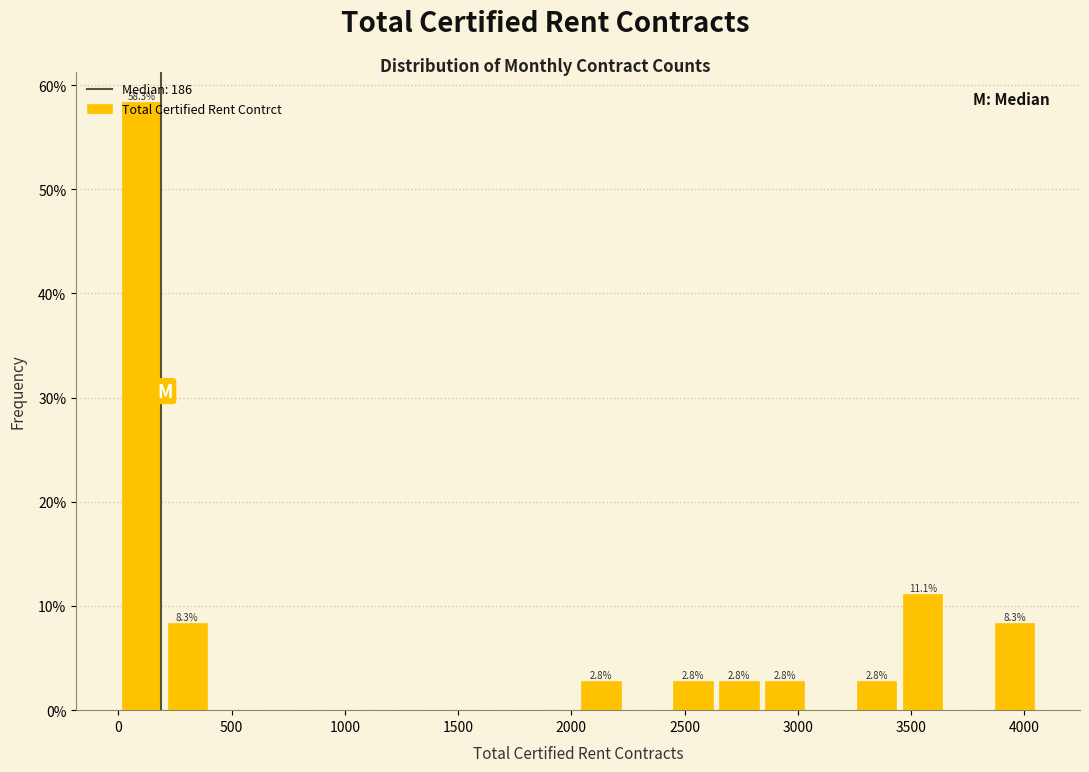

Which range on the x-axis has the tallest bar?

0 to 200